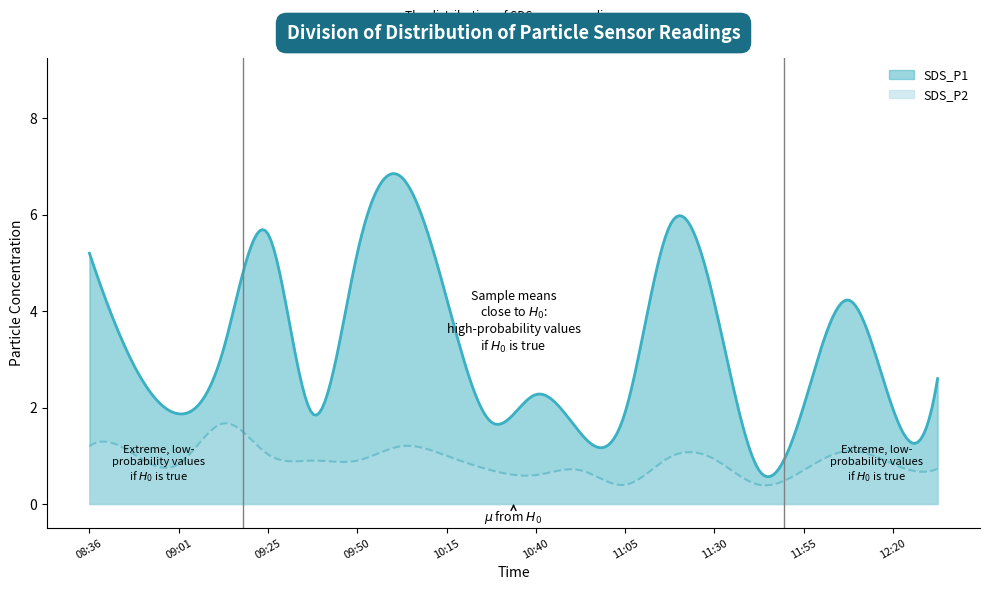

Reading left to right, transcribe all the data shown in this chart.

SDS_P1: 08:36=5.2	08:49=2.9	09:01=1.9	09:13=3.2	09:25=5.6	09:38=1.9	09:50=5.2	10:02=6.8	10:15=4.3	10:27=1.7	10:40=2.3	10:52=1.5	11:05=1.9	11:17=5.8	11:30=4.2	11:42=0.7	11:55=2.0	12:07=4.2	12:20=2.0	12:32=2.6
SDS_P2: 08:36=1.2	08:49=1.0	09:01=0.8	09:13=1.7	09:25=1.0	09:38=0.9	09:50=0.9	10:02=1.2	10:15=1.0	10:27=0.7	10:40=0.6	10:52=0.7	11:05=0.4	11:17=1.0	11:30=0.9	11:42=0.4	11:55=0.7	12:07=1.1	12:20=0.8	12:32=0.7